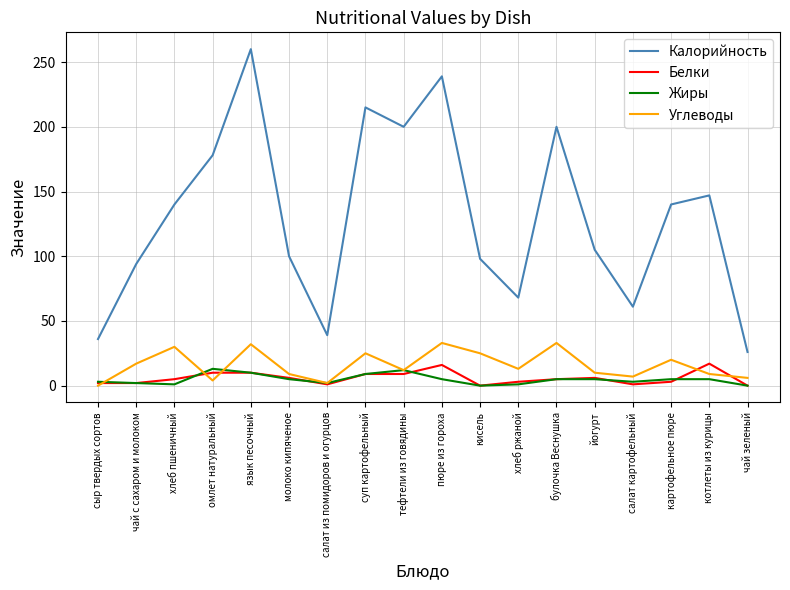

What is the highest value of the Жиры series?

13